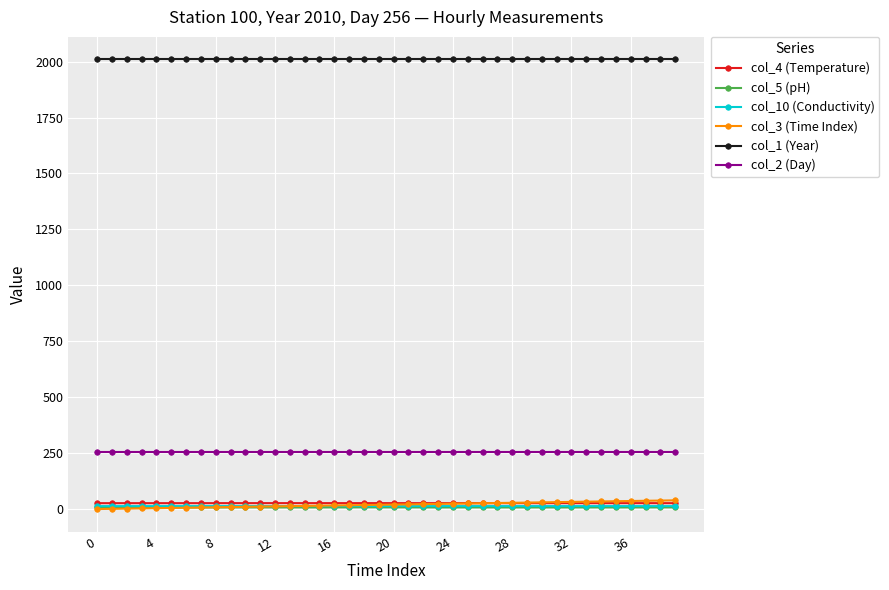

What are all the series names shown in the legend?

col_4 (Temperature), col_5 (pH), col_10 (Conductivity), col_3 (Time Index), col_1 (Year), col_2 (Day)